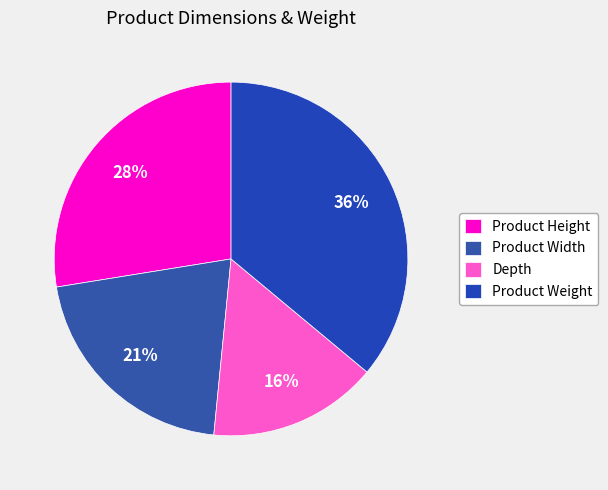

Is it true that Product Height is 21% of the pie?

False